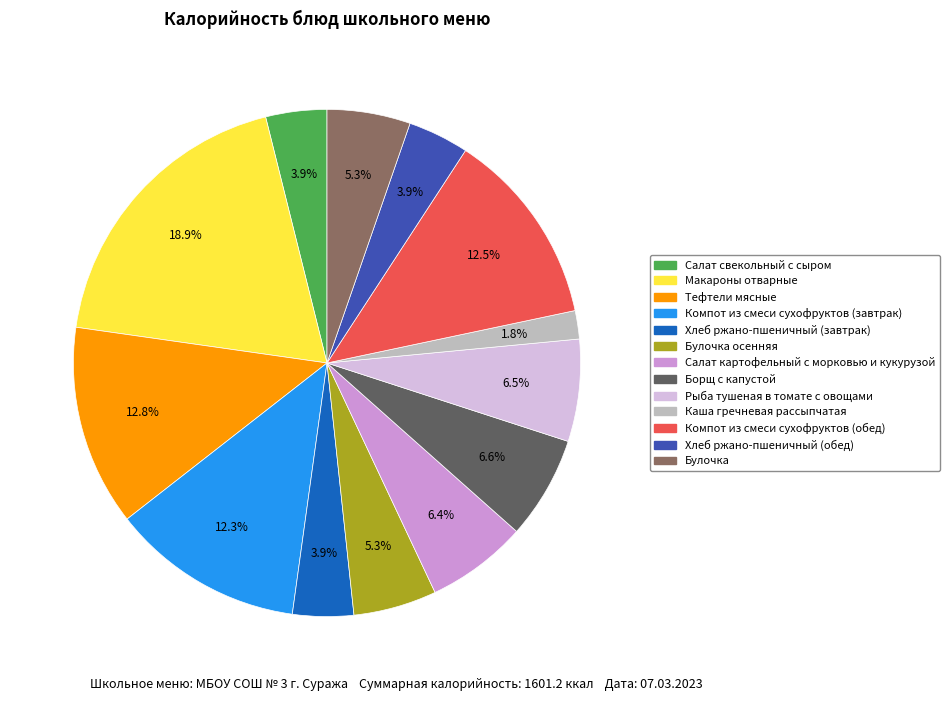

Approximately how many times larger is the value at Булочка compared to Компот из смеси сухофруктов (обед)?

0.4